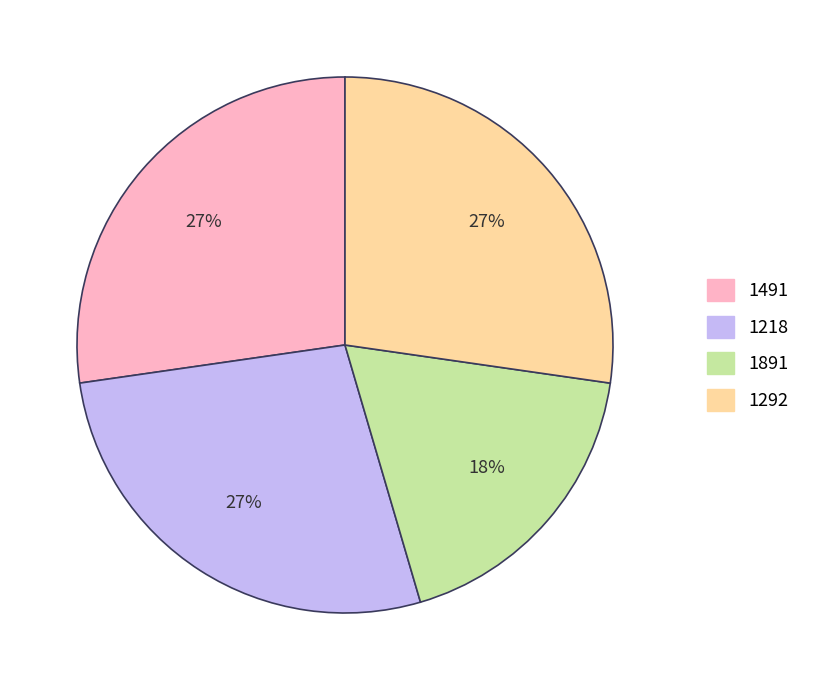

Does 1218 account for over 50% of the chart?

No